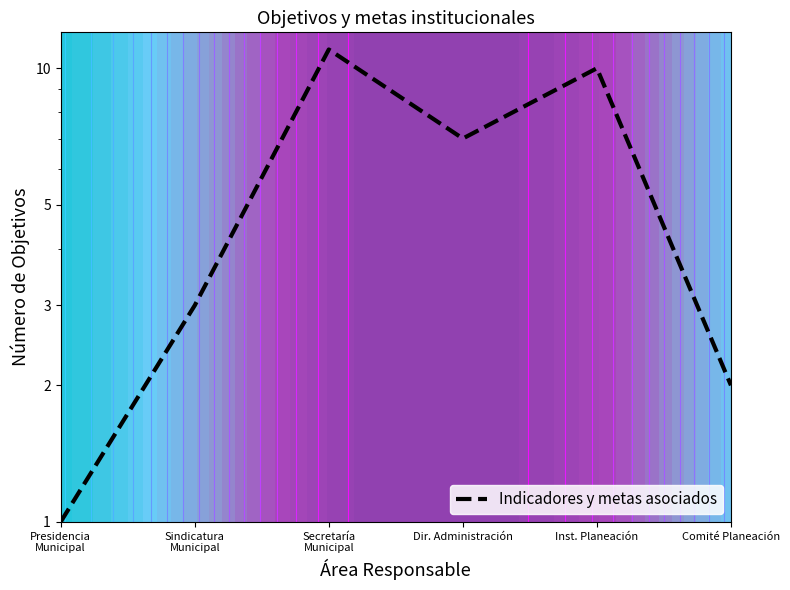

What is the average value?

6